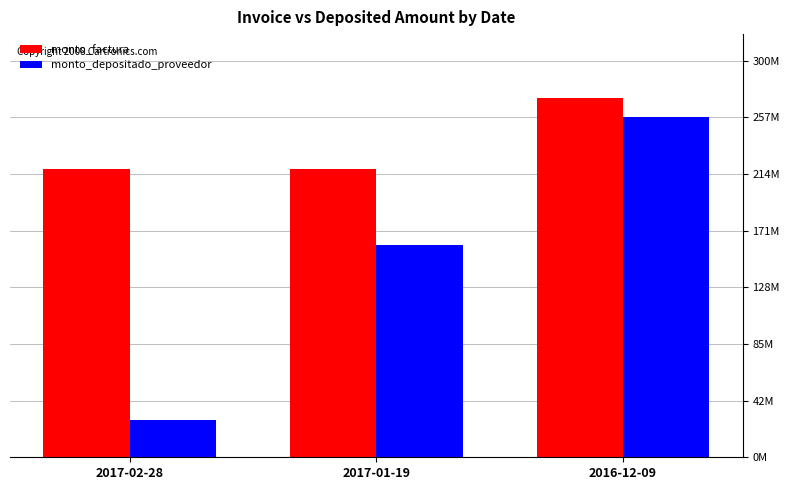

Does the chart contain stacked bars?

No